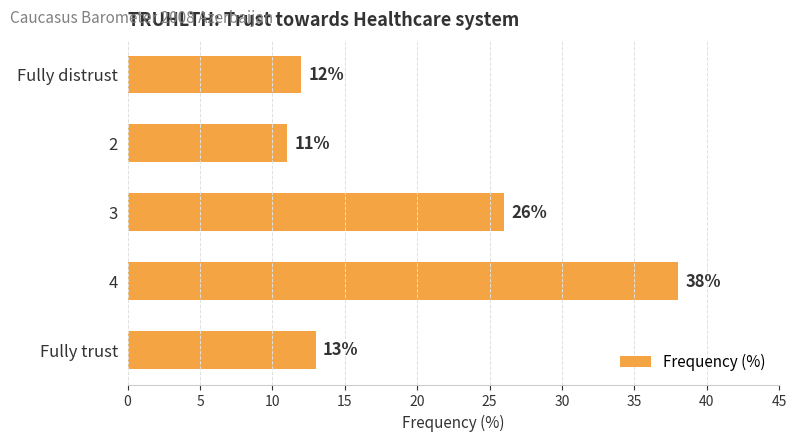

Does the chart contain any negative values?

No